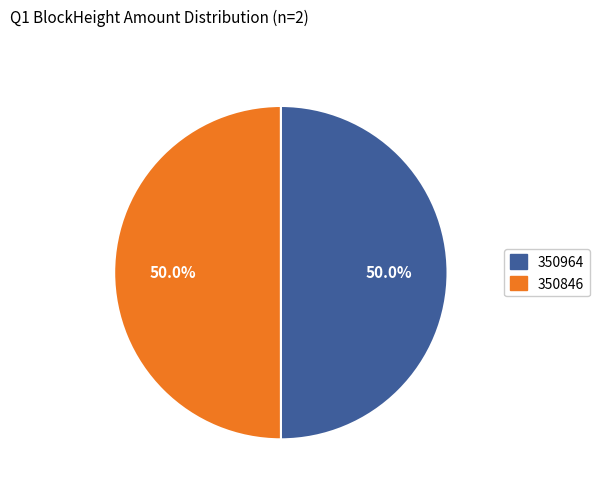

Approximately how many times larger is the value at 350846 compared to 350964?

1.0